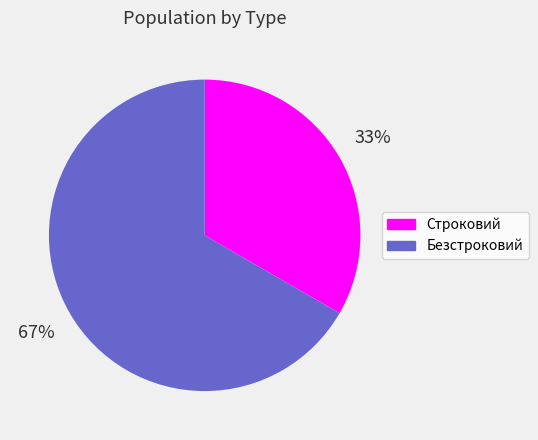

True or false: Безстроковий accounts for 80% of the total.

False